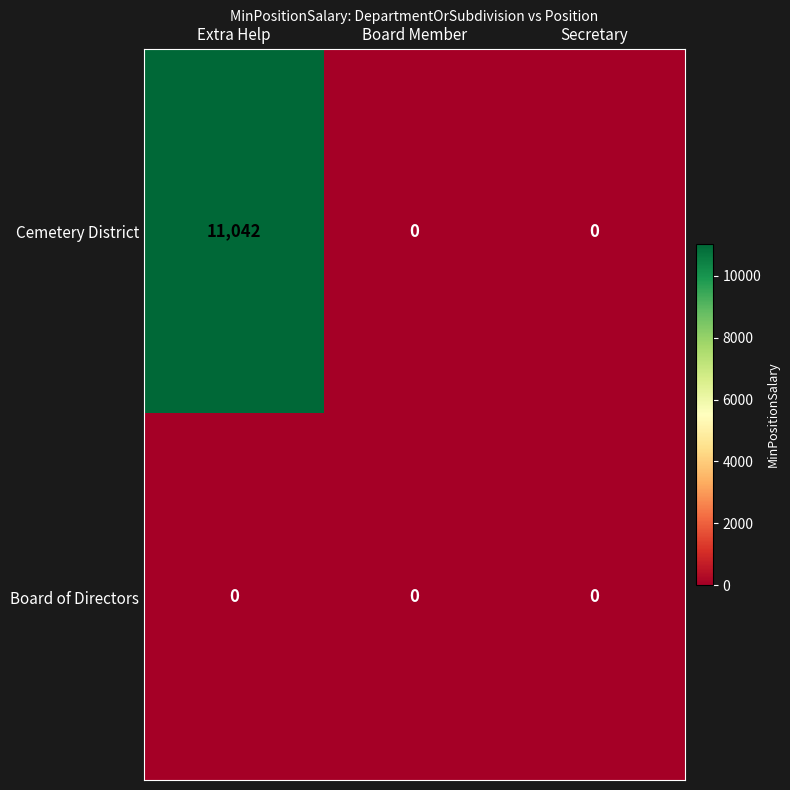

At how many categories does at least one series exceed 8949?

1